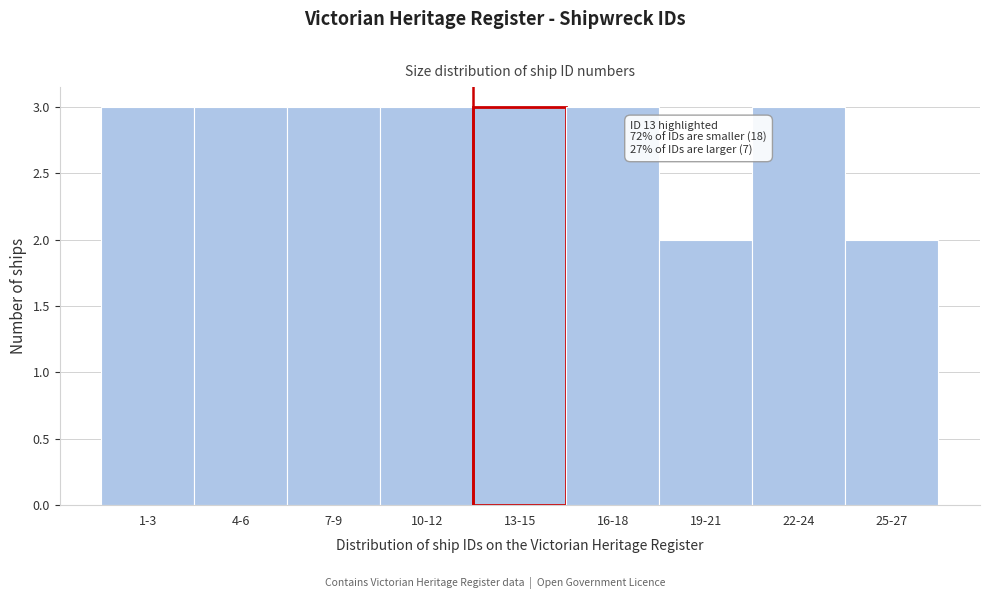

Reading left to right, extract all data points from this chart.

3	3	3	3	3	3	2	3	2